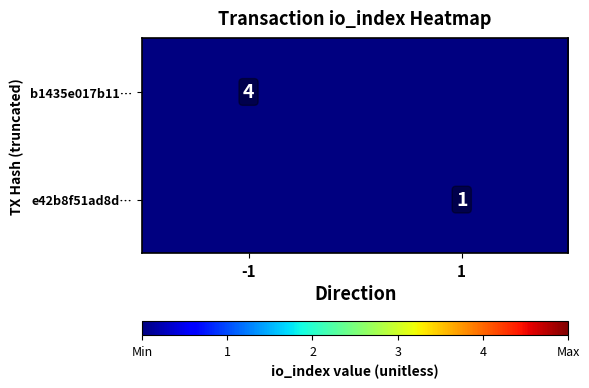

How many series are shown in this chart?

2